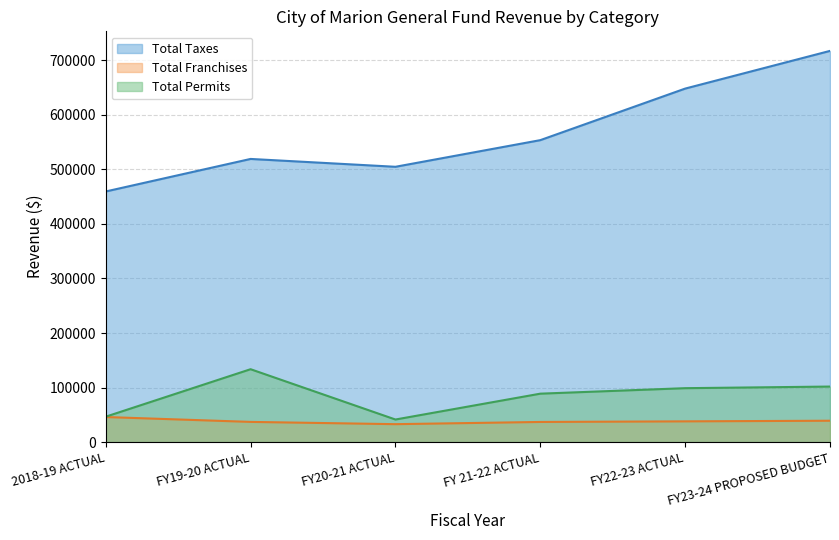

What is the label of the 3rd point from the right?

FY 21-22 ACTUAL